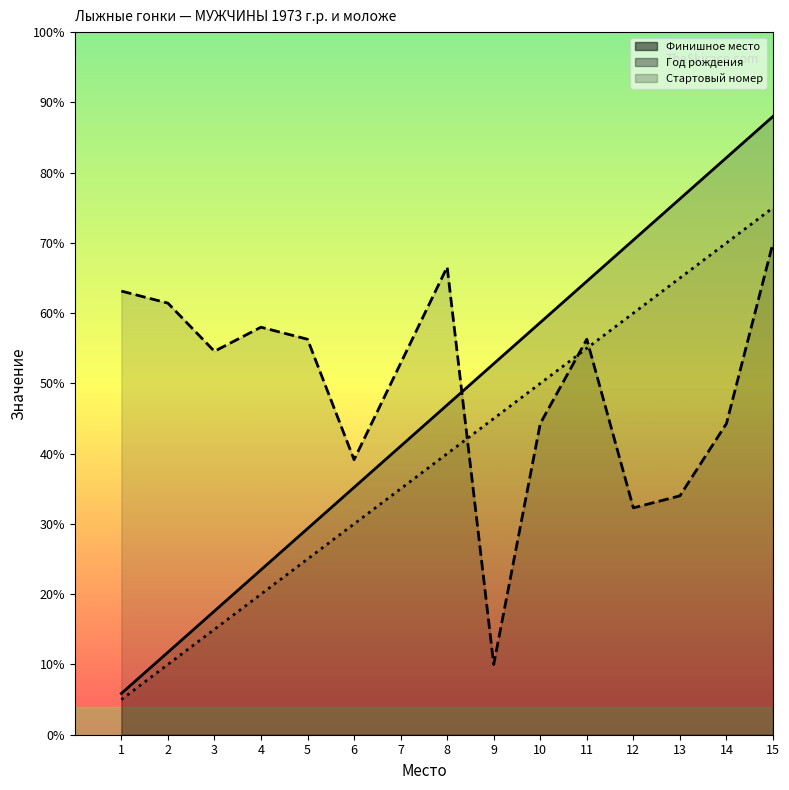

At which category does Год рождения reach its first local peak?

4